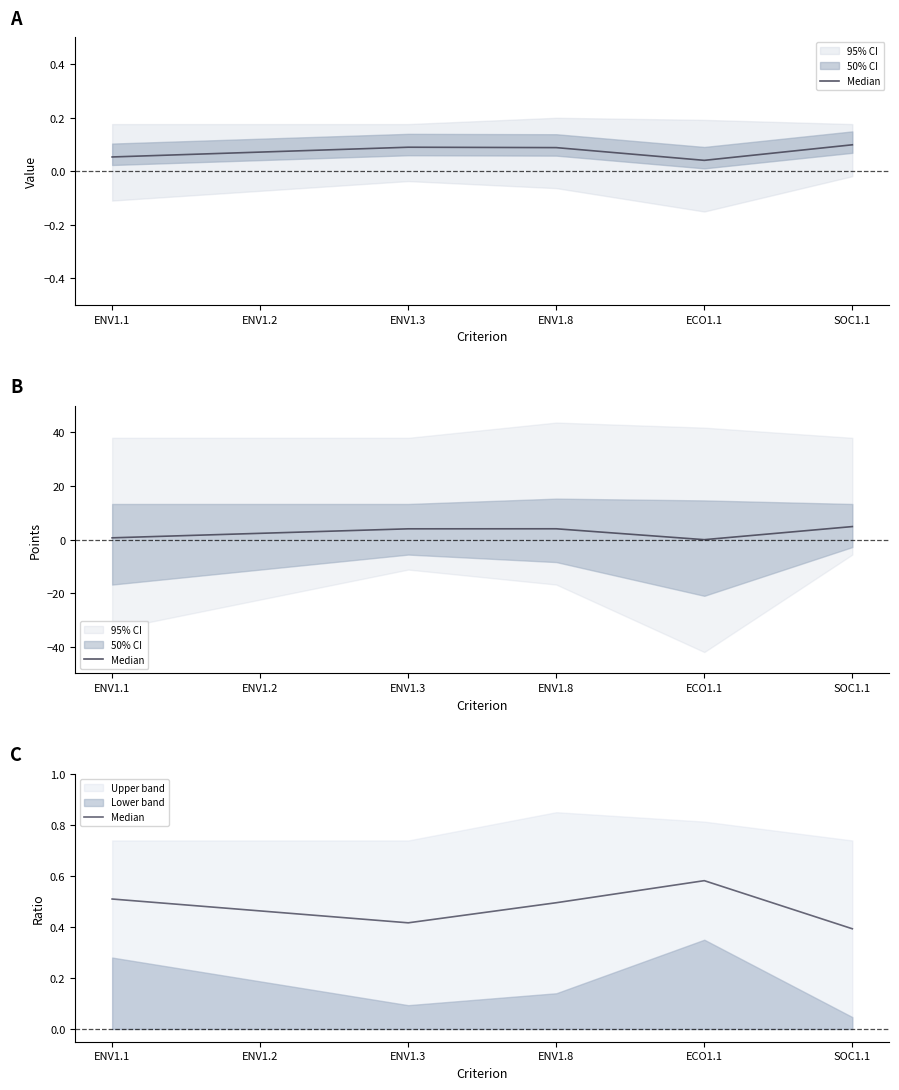

Reading left to right, extract all data points from this chart.

0.5	0.5	0.4	0.5	0.6	0.4